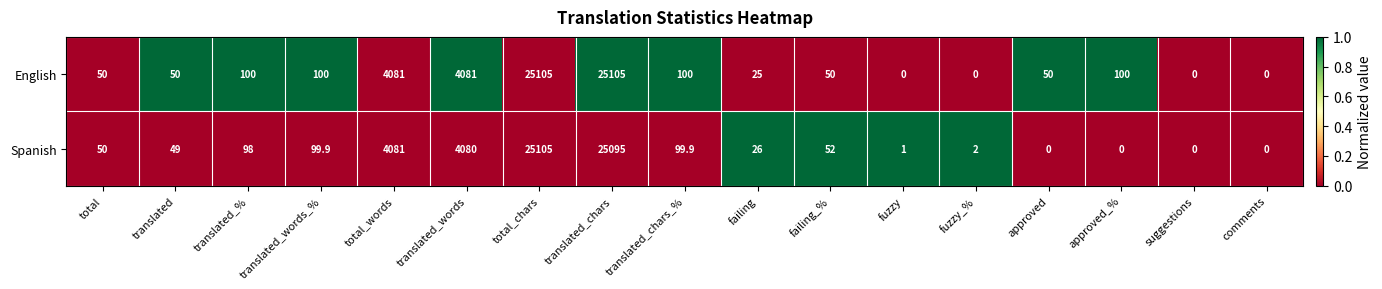

Is it true that English equals 100.0 at translated_chars_%?

True